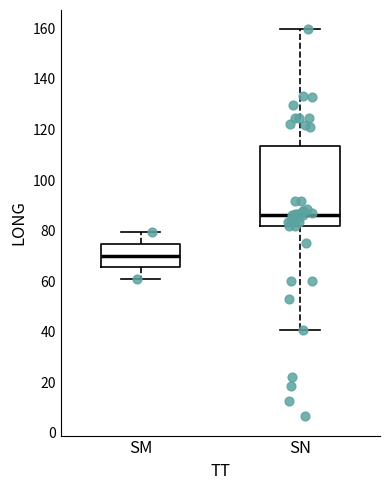

Where does the lower whisker of the box for SN end on the y-axis? The values are not printed on the chart, so give them approximately, as read against the axis.

40